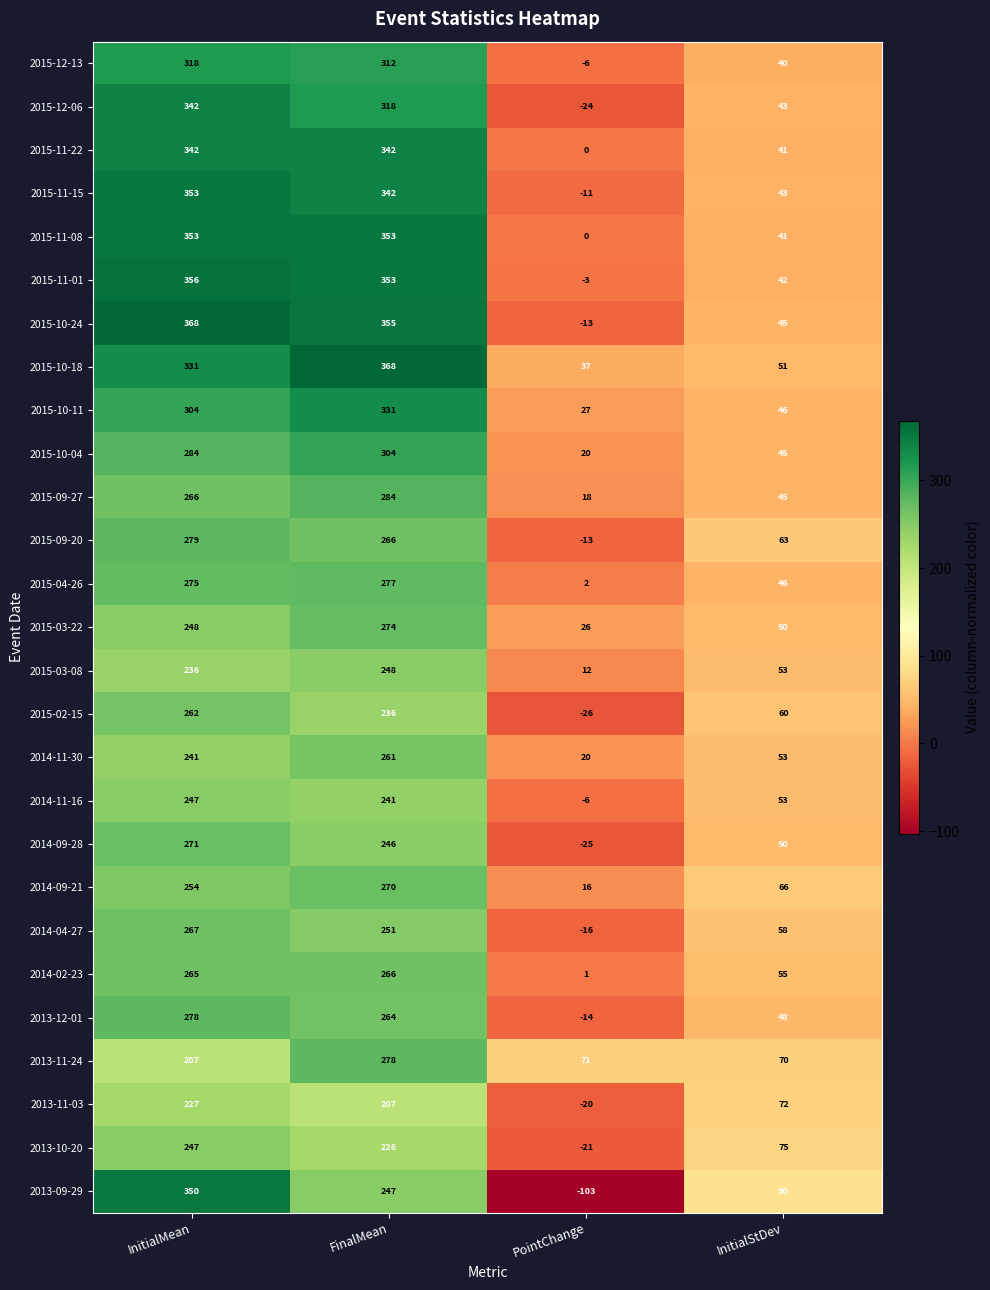

At which label is 2015-11-15 closest to 171?

InitialStDev